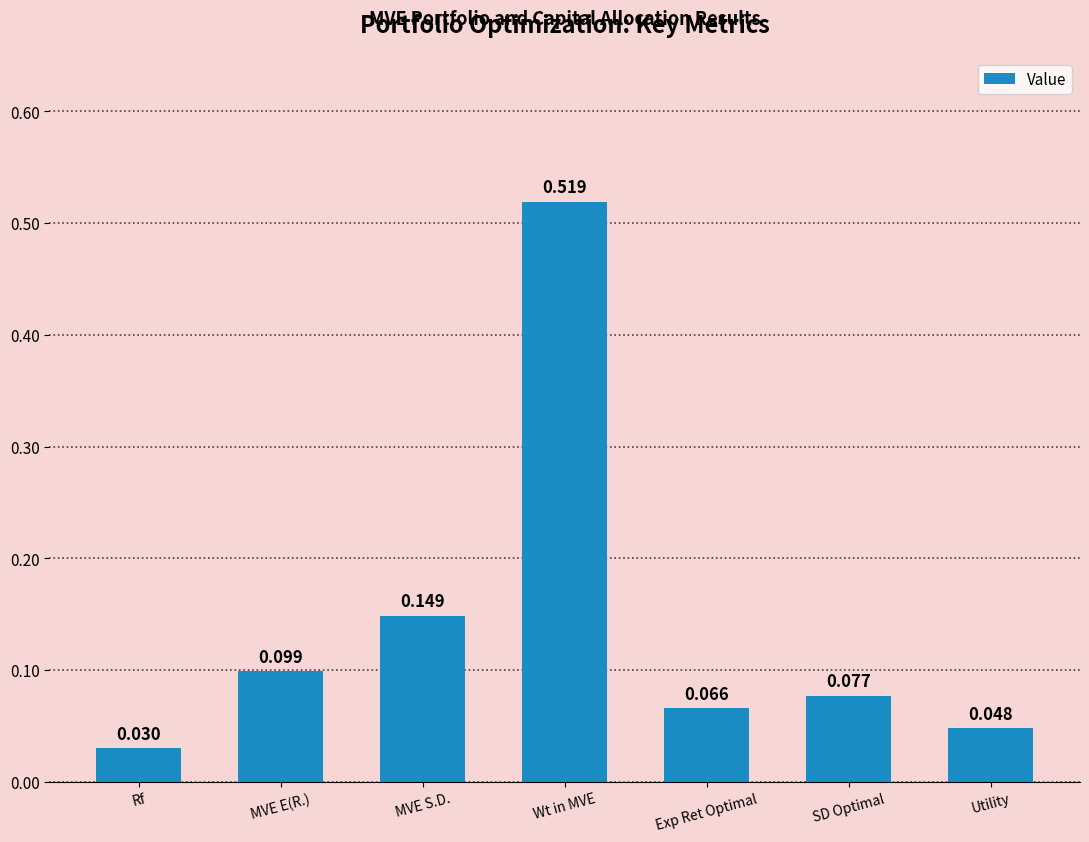

At which label is the value closest to 0?

Rf